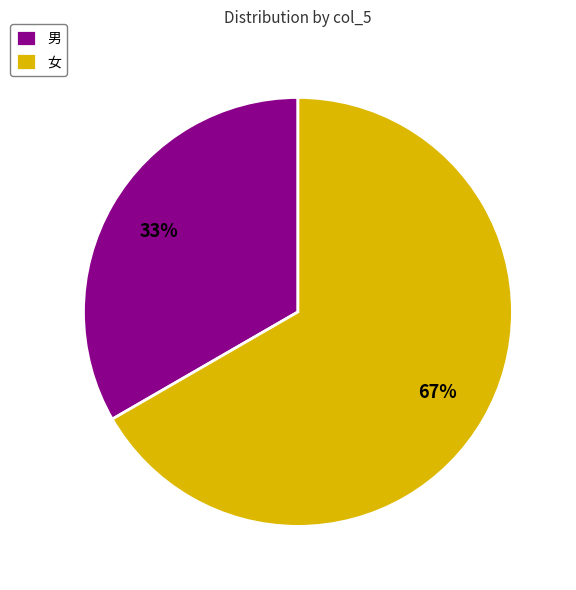

Combined, do 男 and 女 account for over 50%?

Yes